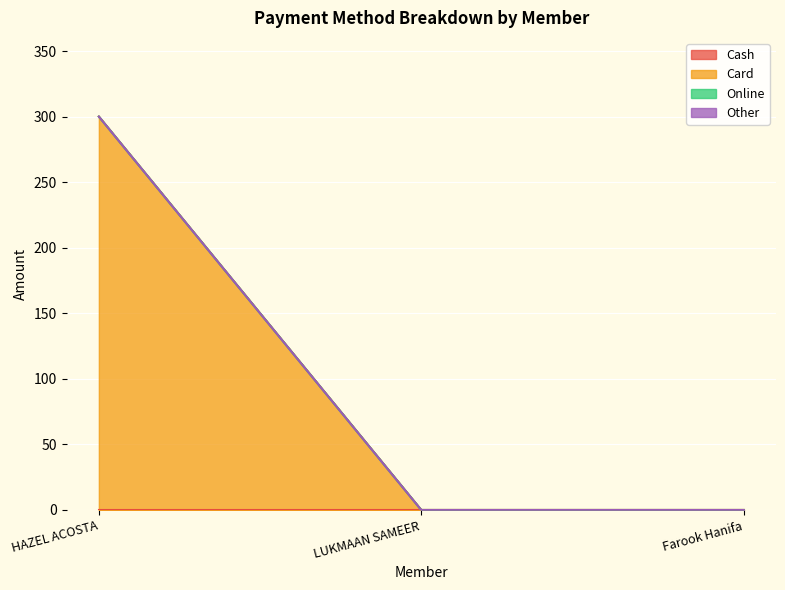

Which category has the lowest value in the Card series?

LUKMAAN SAMEER